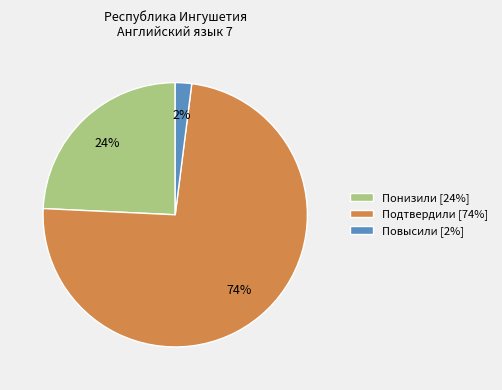

To the nearest percent, what is the difference between the Повысили and Понизили slice percentages?

22%